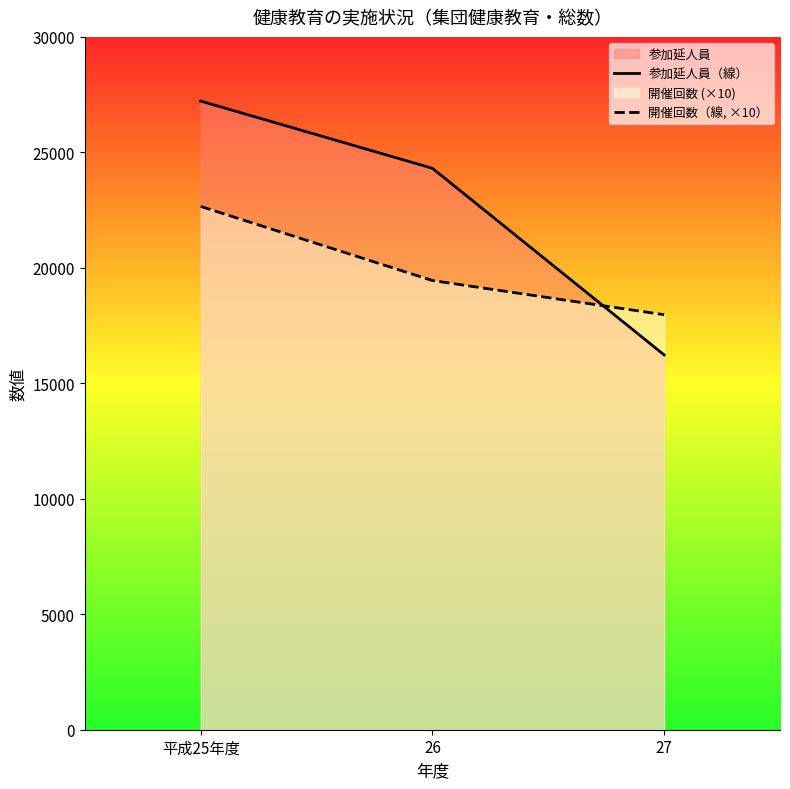

The 参加延人員（線） series shows 4870 at 27. True or false?

False